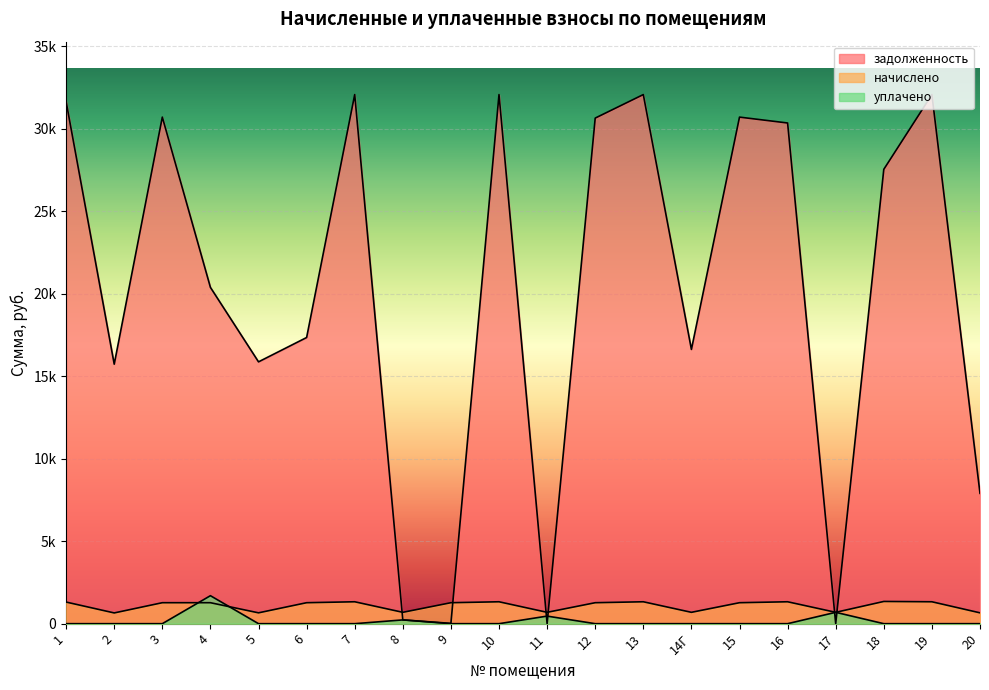

Reading left to right, extract all data points from this chart.

задолженность: 31643.0	15727.4	30701.3	20382.3	15868.7	17343.3	32067.0	229.4	19.1	32067.0	0.0	30641.8	32067.0	16622.0	30701.3	30345.0	0.0	27537.9	32067.0	7898.6
начислено: 1310.4	651.3	1271.4	1271.4	657.1	1271.4	1328.0	688.4	1271.4	1328.0	688.4	1271.4	1328.0	688.4	1271.4	1328.0	688.4	1347.5	1328.0	657.1
уплачено: 0.0	0.0	0.0	1696.0	0.0	0.0	0.0	229.0	0.0	0.0	458.9	0.0	0.0	0.0	0.0	0.0	688.4	0.0	0.0	0.0